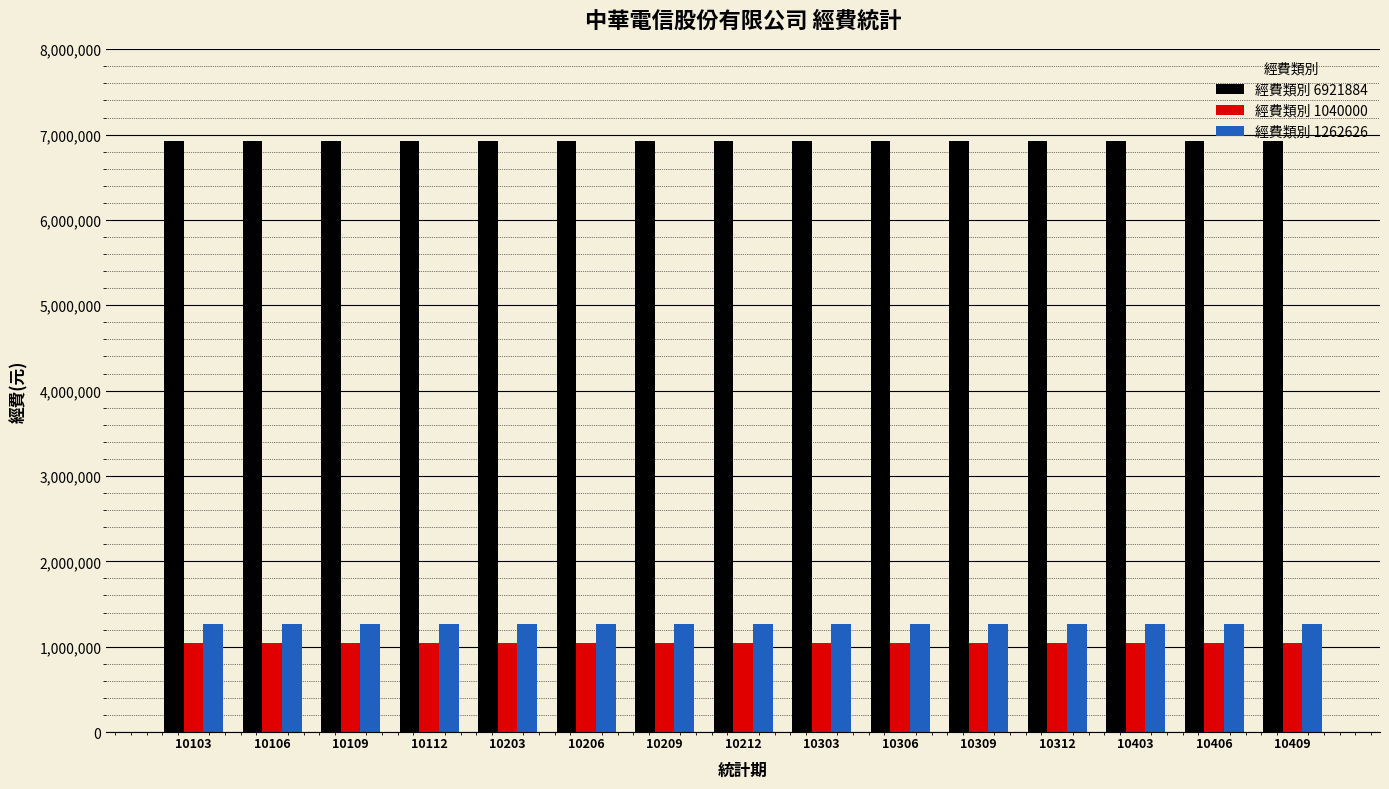

How many bars are there in total?

45